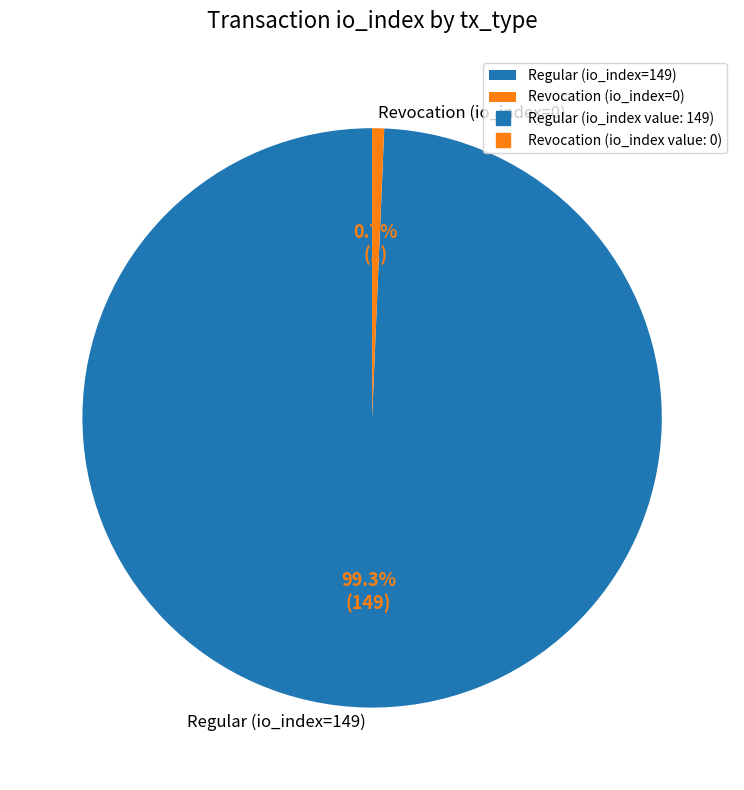

Which category has the biggest portion of the pie?

Regular (io_index=149)